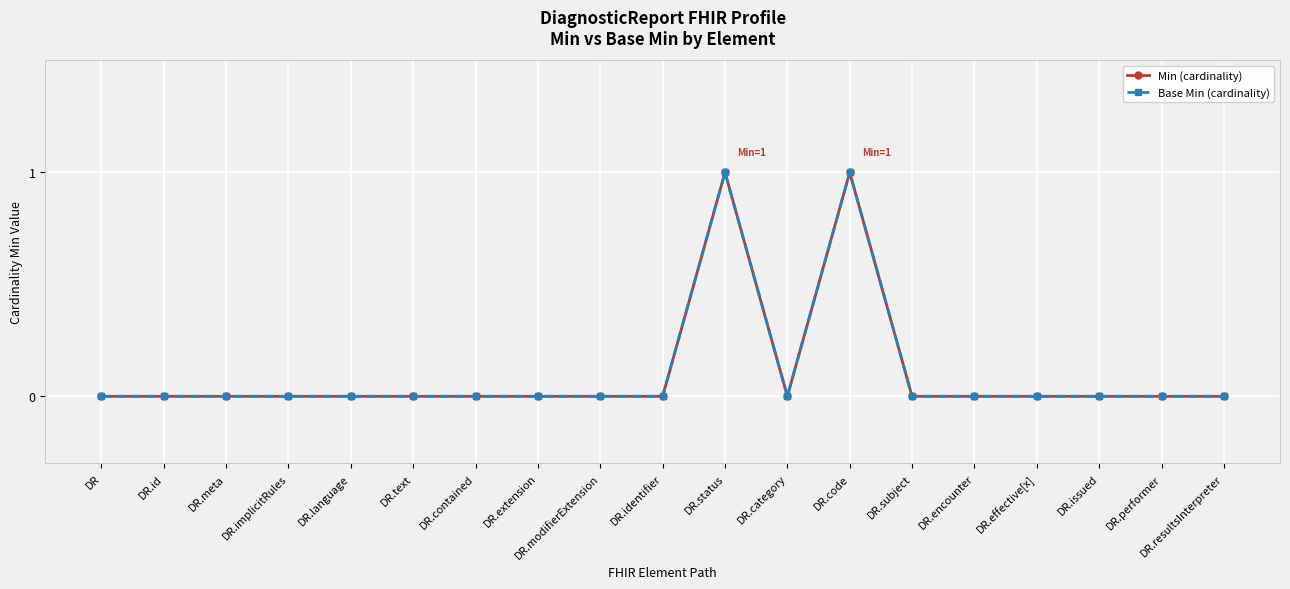

How many values in Min (cardinality) are above zero?

2